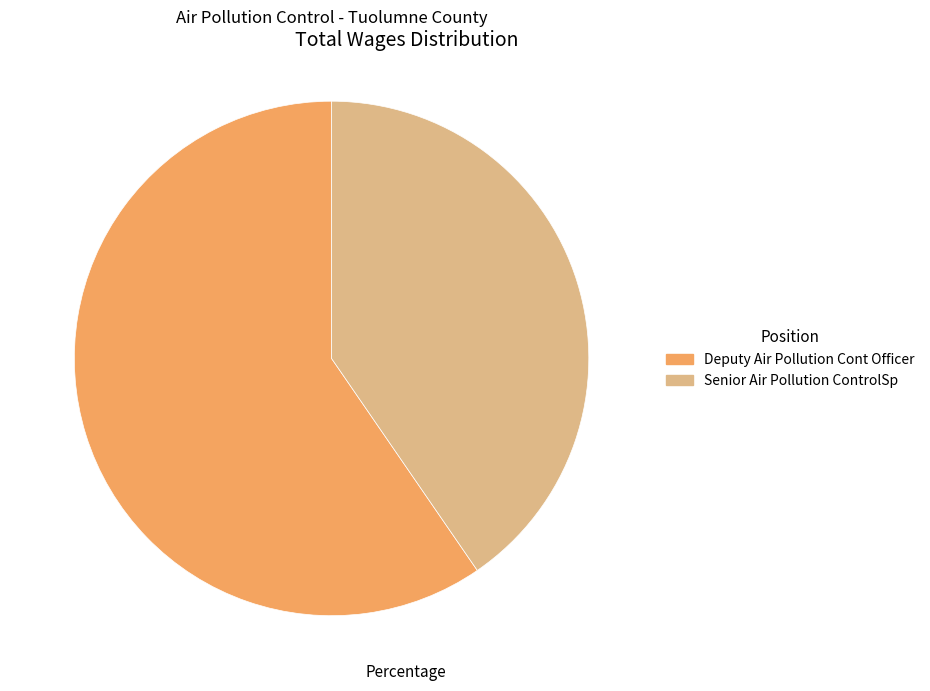

Which category has the smallest portion of the pie?

Senior Air Pollution ControlSp